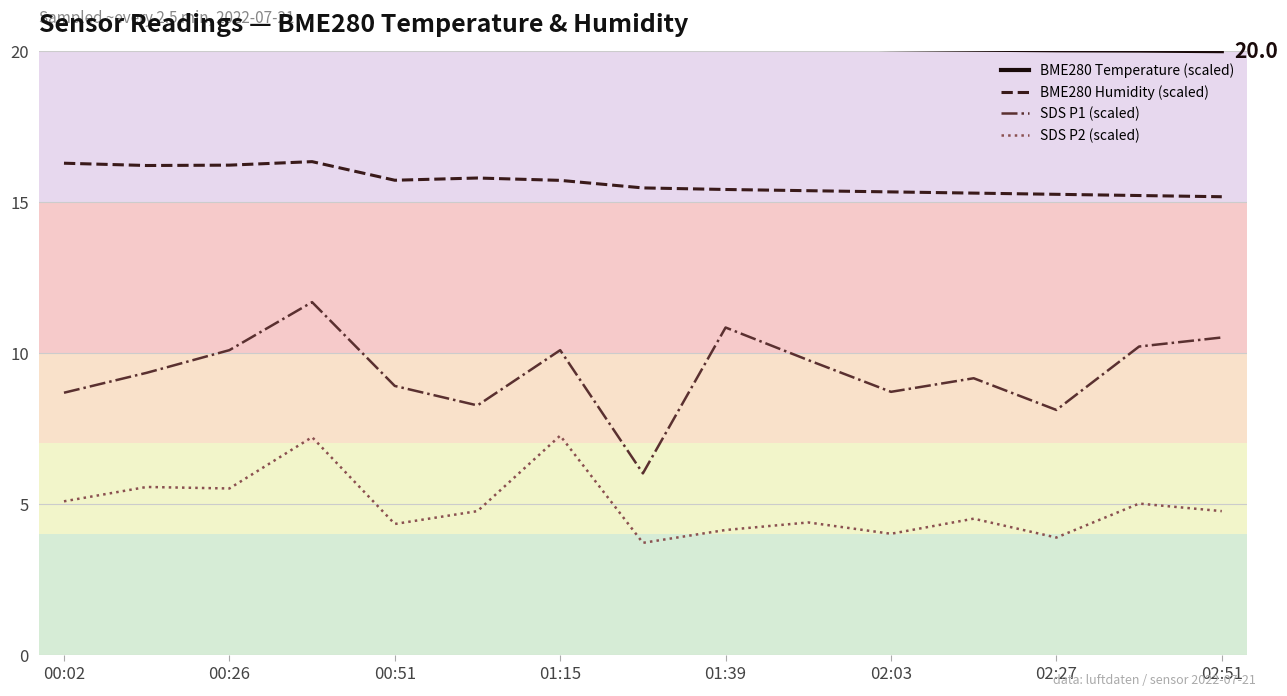

What is the maximum value for SDS P1 (scaled)?

11.7